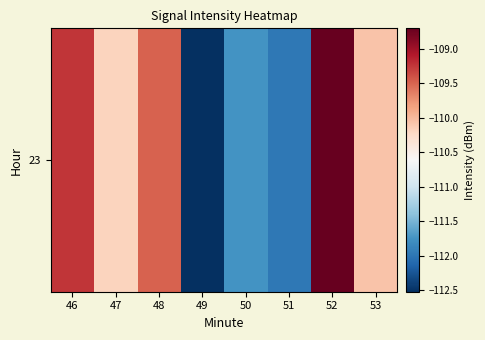

What is the difference between the maximum and minimum values?

3.8